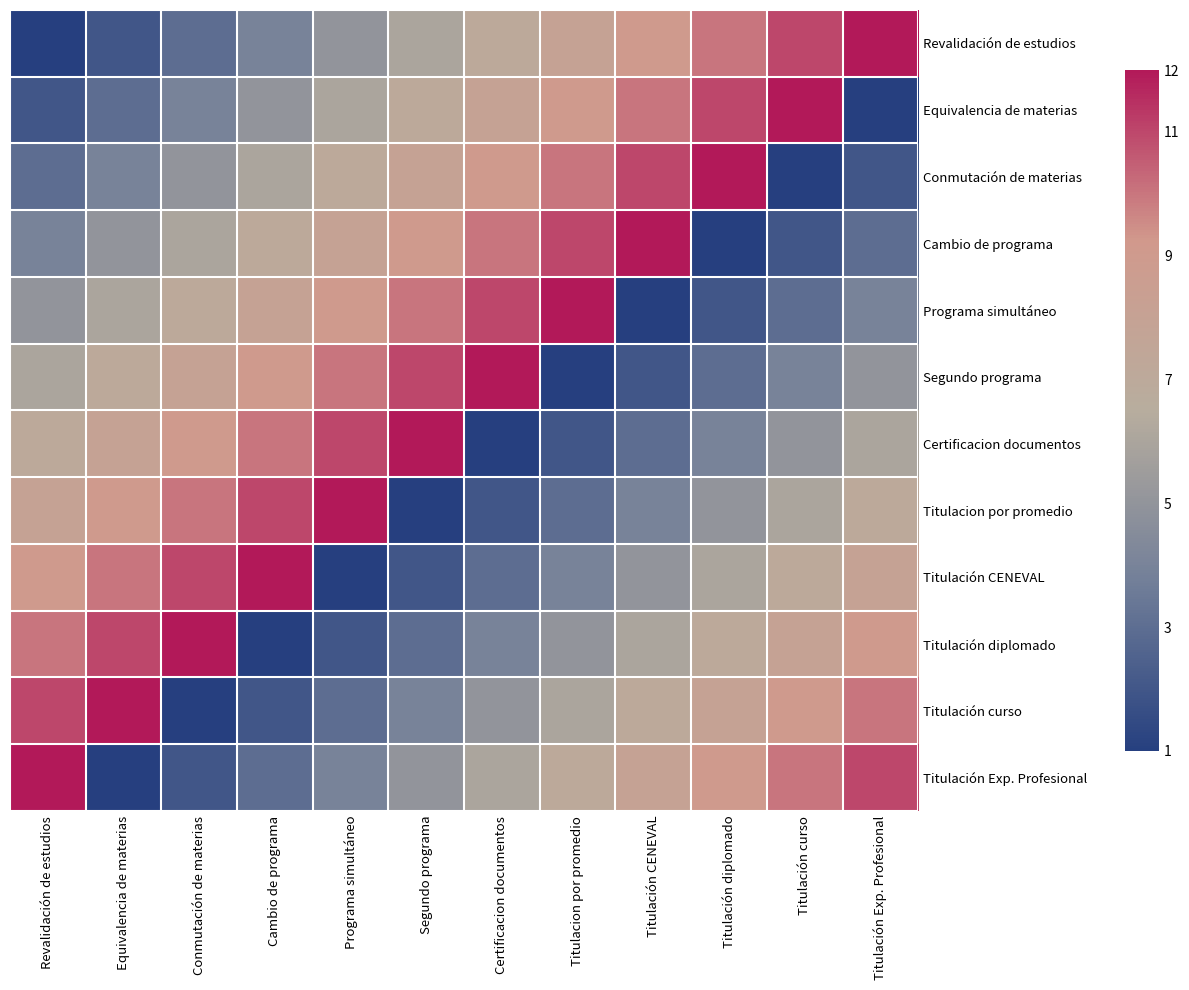

What is the difference between the highest and lowest values at Revalidación de estudios?

11